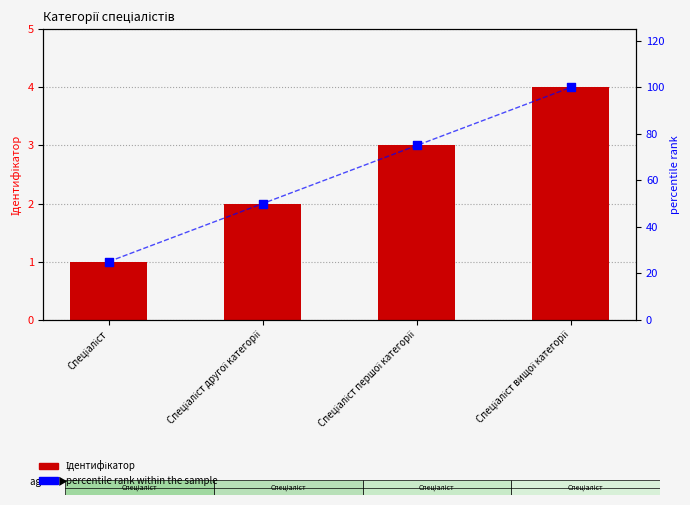

What is the total value across all series at Спеціаліст?

26